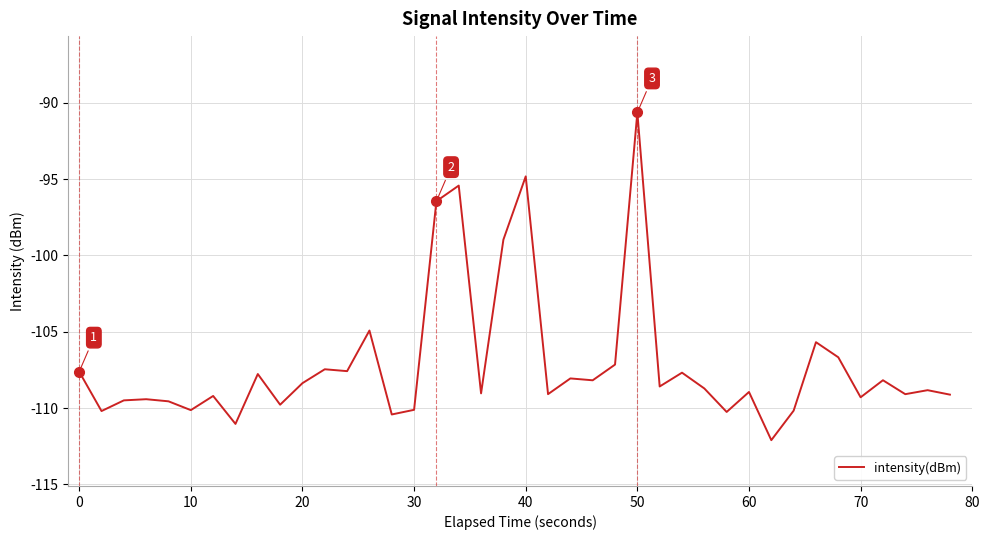

What is the difference between the maximum and minimum values?

21.5